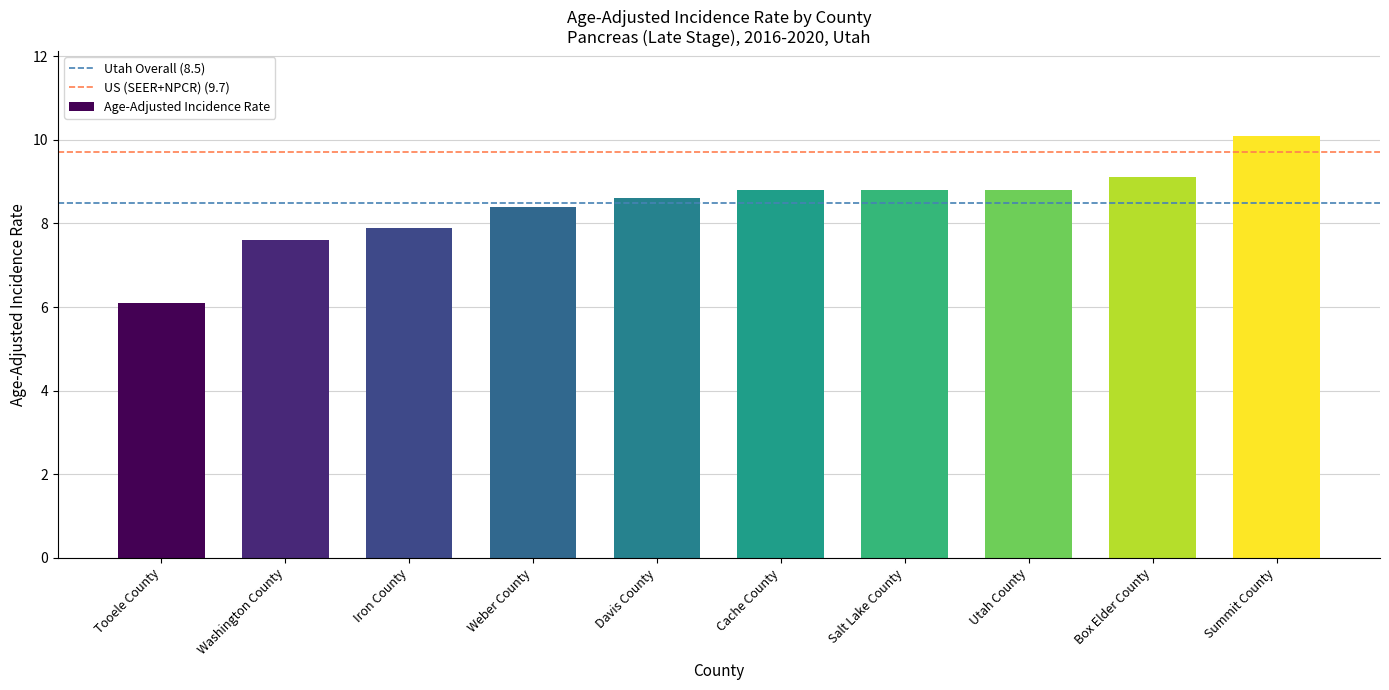

Which has a higher value, Washington County or Davis County?

Davis County